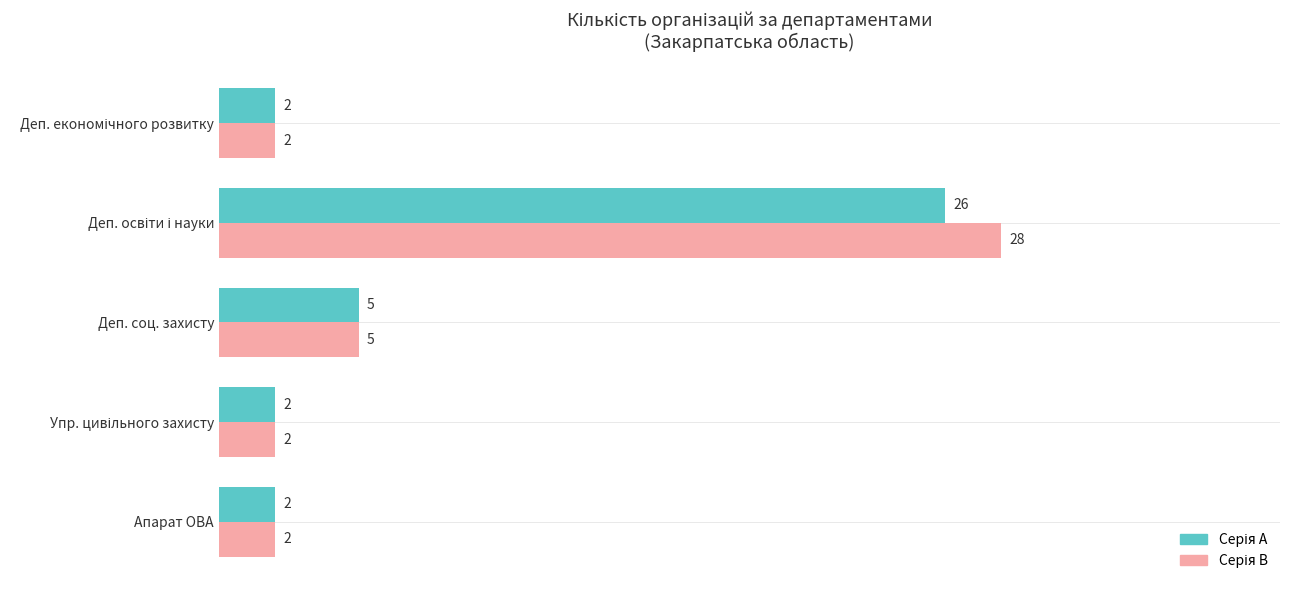

What is the greatest value displayed?

28